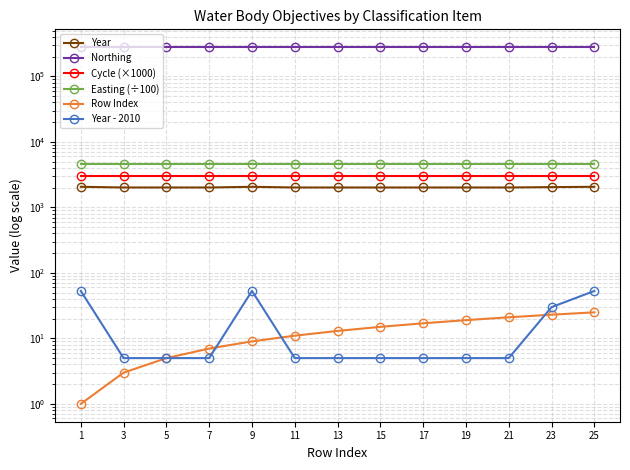

Reading right to left, what are all the values shown in this chart?

Year: 2063.0	2040.0	2015.0	2015.0	2015.0	2015.0	2015.0	2015.0	2063.0	2015.0	2015.0	2015.0	2063.0
Northing: 279524.0	279524.0	279524.0	279524.0	279524.0	279524.0	279524.0	279524.0	279524.0	279524.0	279524.0	279524.0	279524.0
Cycle (×1000): 3000.0	3000.0	3000.0	3000.0	3000.0	3000.0	3000.0	3000.0	3000.0	3000.0	3000.0	3000.0	3000.0
Easting (÷100): 4618.7	4618.7	4618.7	4618.7	4618.7	4618.7	4618.7	4618.7	4618.7	4618.7	4618.7	4618.7	4618.7
Row Index: 25.0	23.0	21.0	19.0	17.0	15.0	13.0	11.0	9.0	7.0	5.0	3.0	1.0
Year - 2010: 53.0	30.0	5.0	5.0	5.0	5.0	5.0	5.0	53.0	5.0	5.0	5.0	53.0